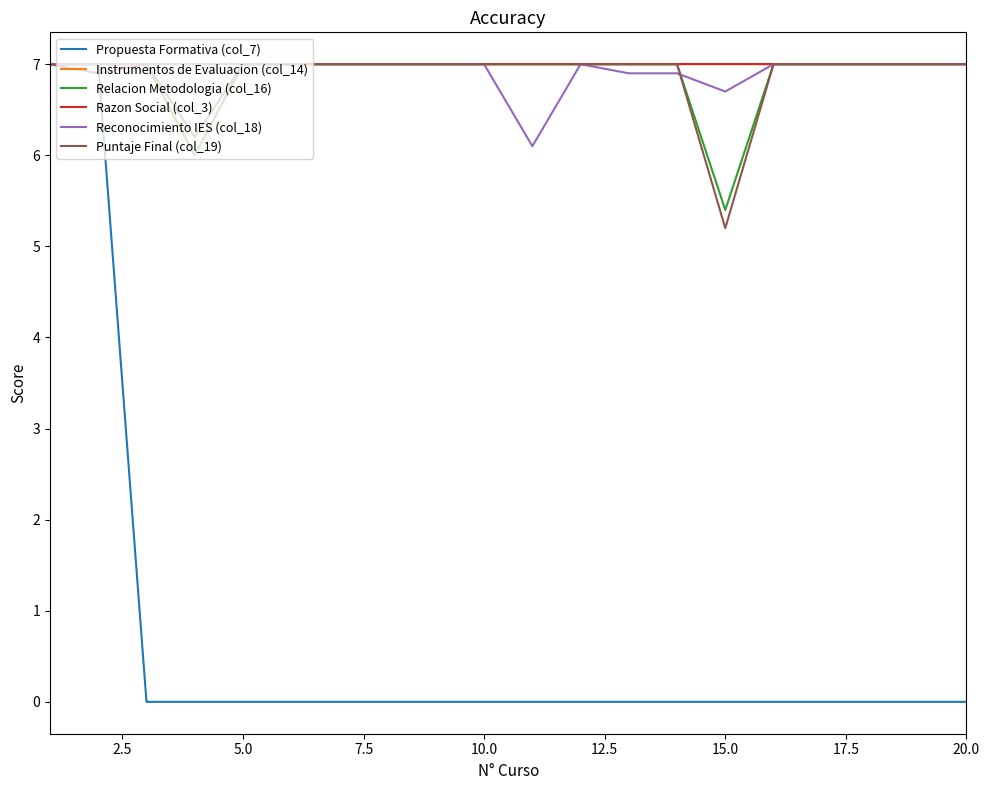

Which series has the widest spread of values?

Propuesta Formativa (col_7)